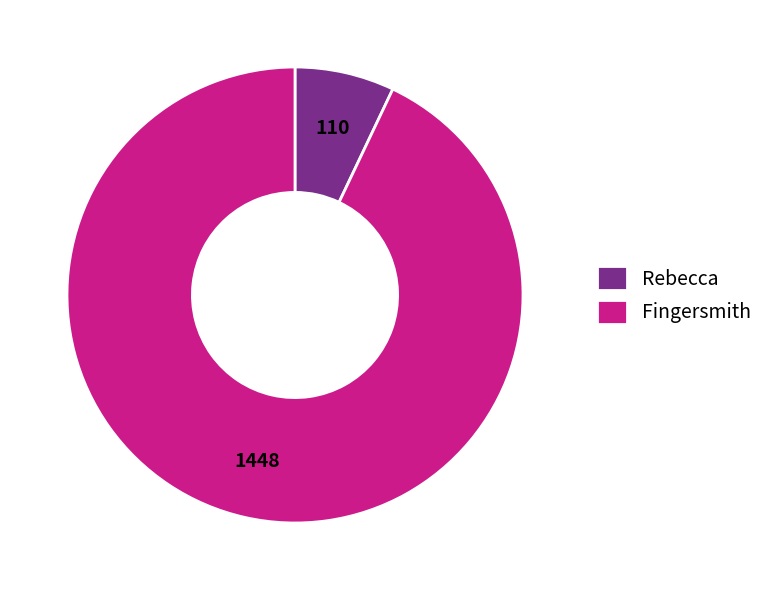

Is the sum of Fingersmith and Rebecca greater than half?

Yes